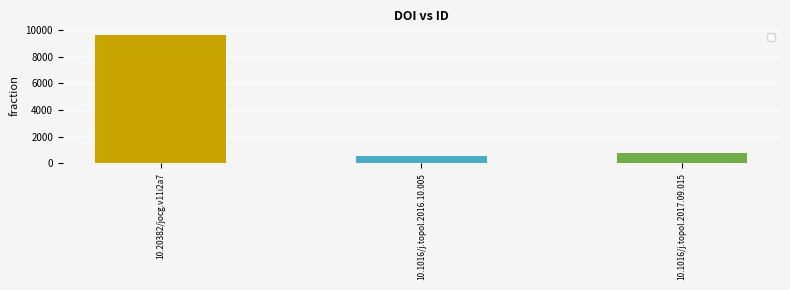

Between 10.1016/j.topol.2017.09.015 and 10.1016/j.topol.2016.10.005, which is larger?

10.1016/j.topol.2017.09.015